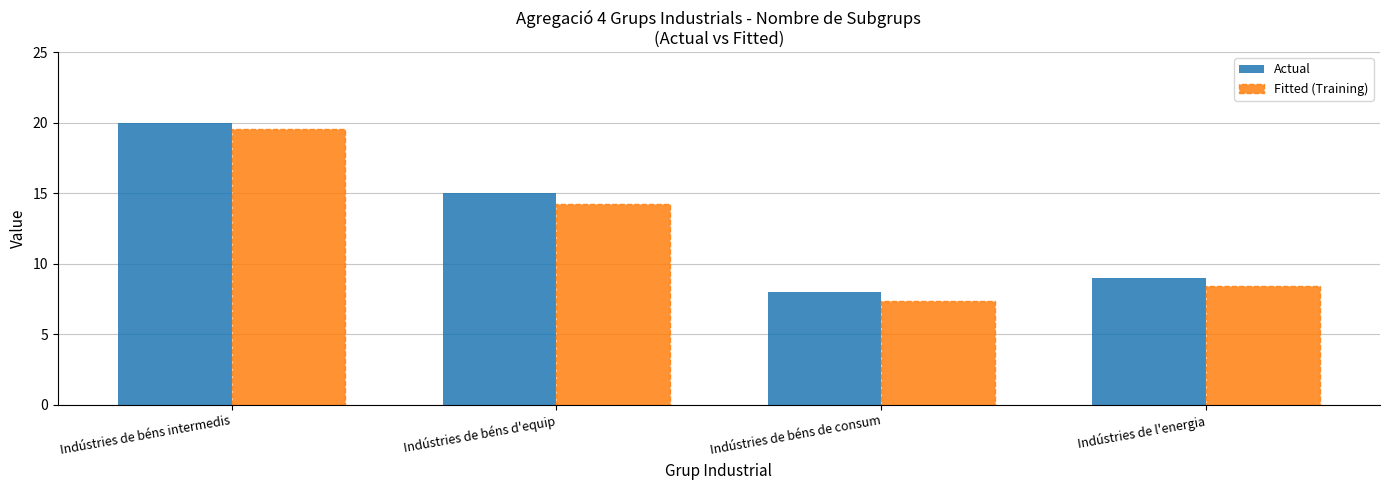

How many series are shown in this chart?

2